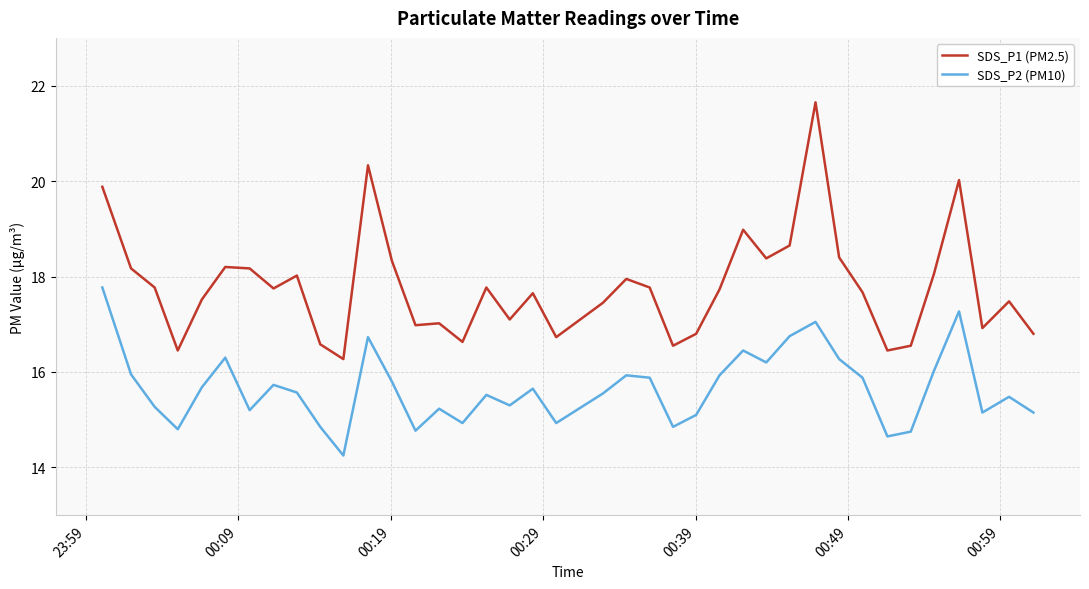

Which series has the largest total across all categories?

SDS_P1 (PM2.5)